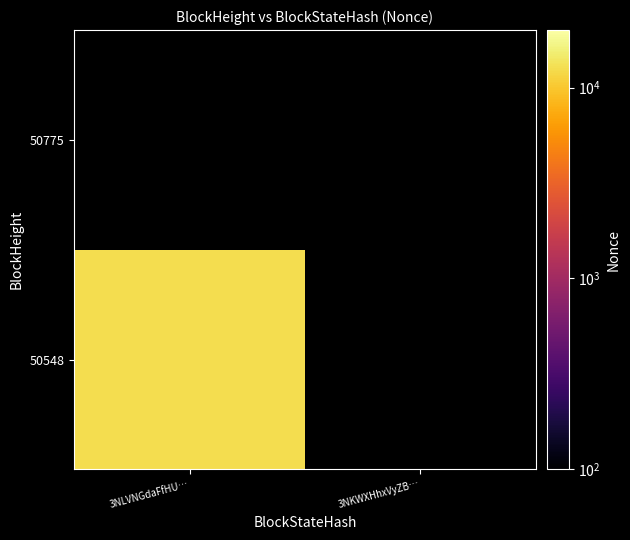

List the series in order of their peak value, lowest first.

50775, 50548